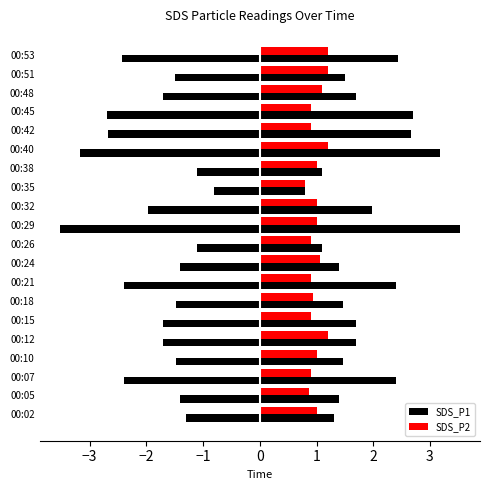

What is the difference between the SDS_P1 values at 00:40 and 00:15?

1.5